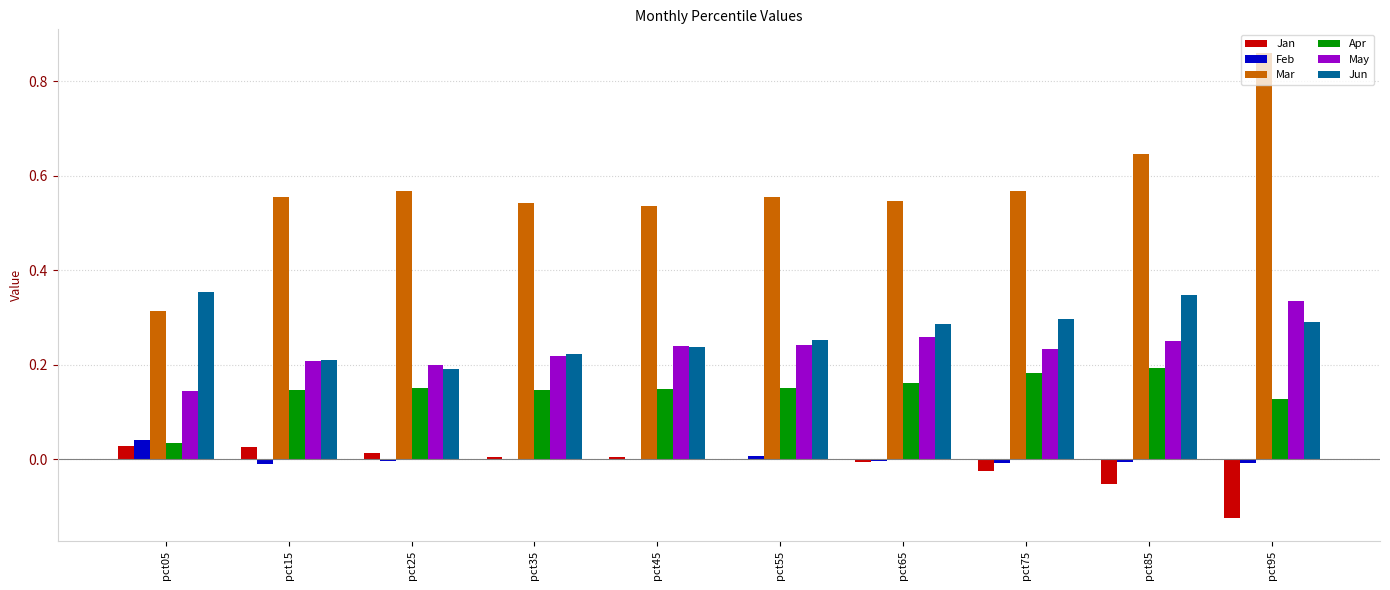

The value of Mar at pct25 is 0.8. True or false?

False